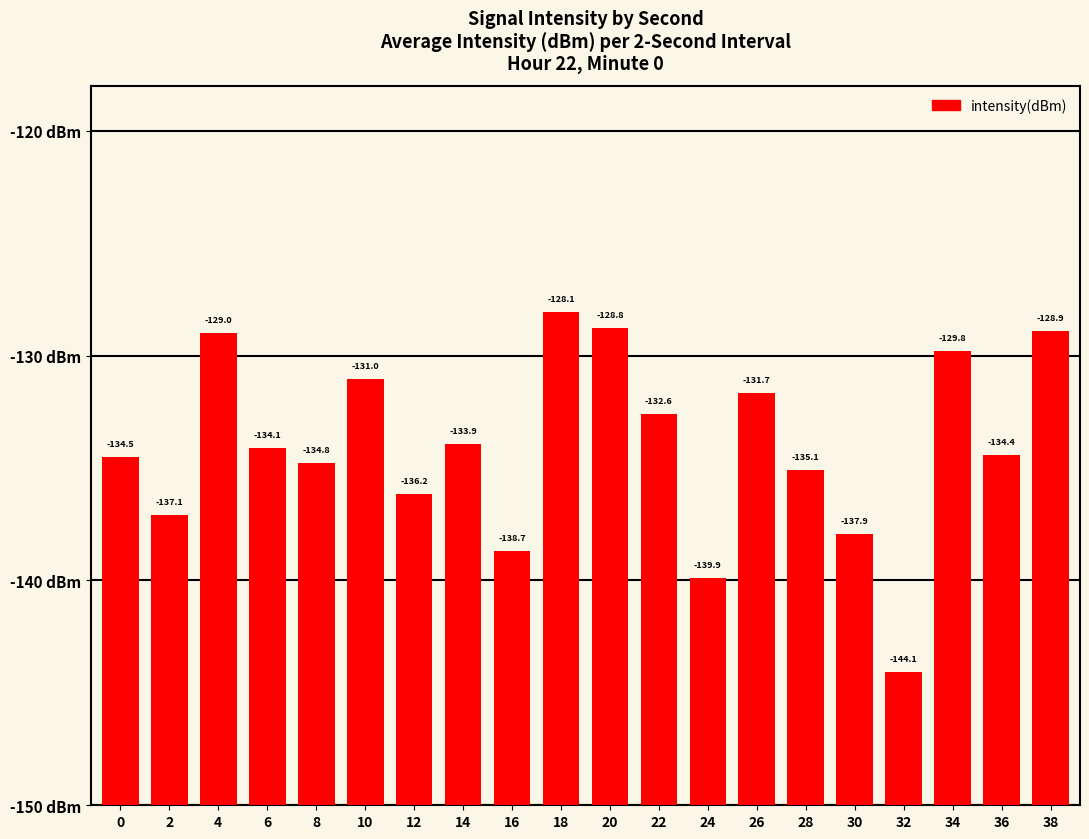

Rank the categories by value from highest to lowest.

18, 20, 38, 4, 34, 10, 26, 22, 14, 6, 36, 0, 8, 28, 12, 2, 30, 16, 24, 32